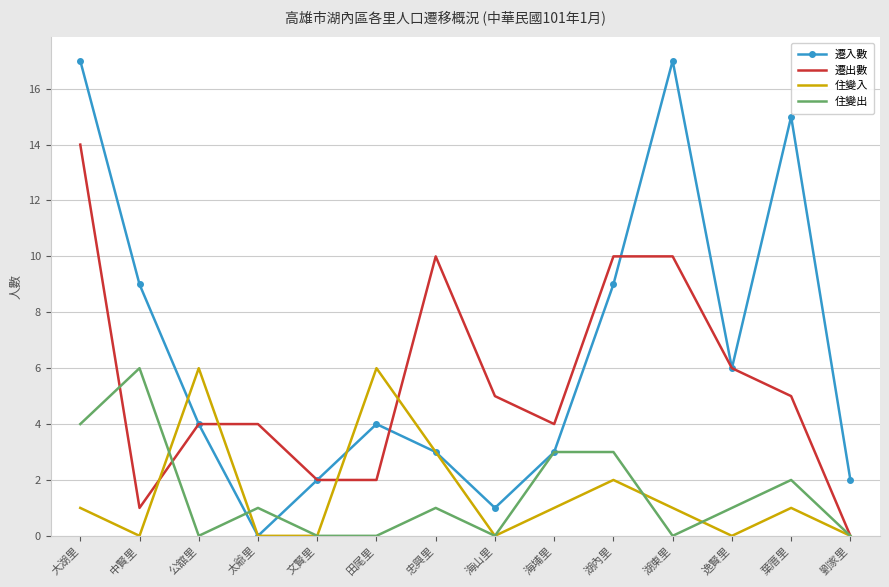

Reading left to right, transcribe all the data shown in this chart.

遷入數: 17	9	4	0	2	4	3	1	3	9	17	6	15	2
遷出數: 14	1	4	4	2	2	10	5	4	10	10	6	5	0
住變入: 1	0	6	0	0	6	3	0	1	2	1	0	1	0
住變出: 4	6	0	1	0	0	1	0	3	3	0	1	2	0